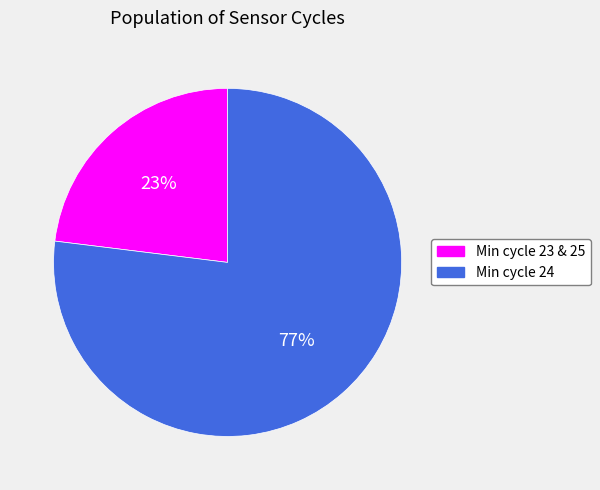

Is there any slice that represents more than half of the pie?

Yes